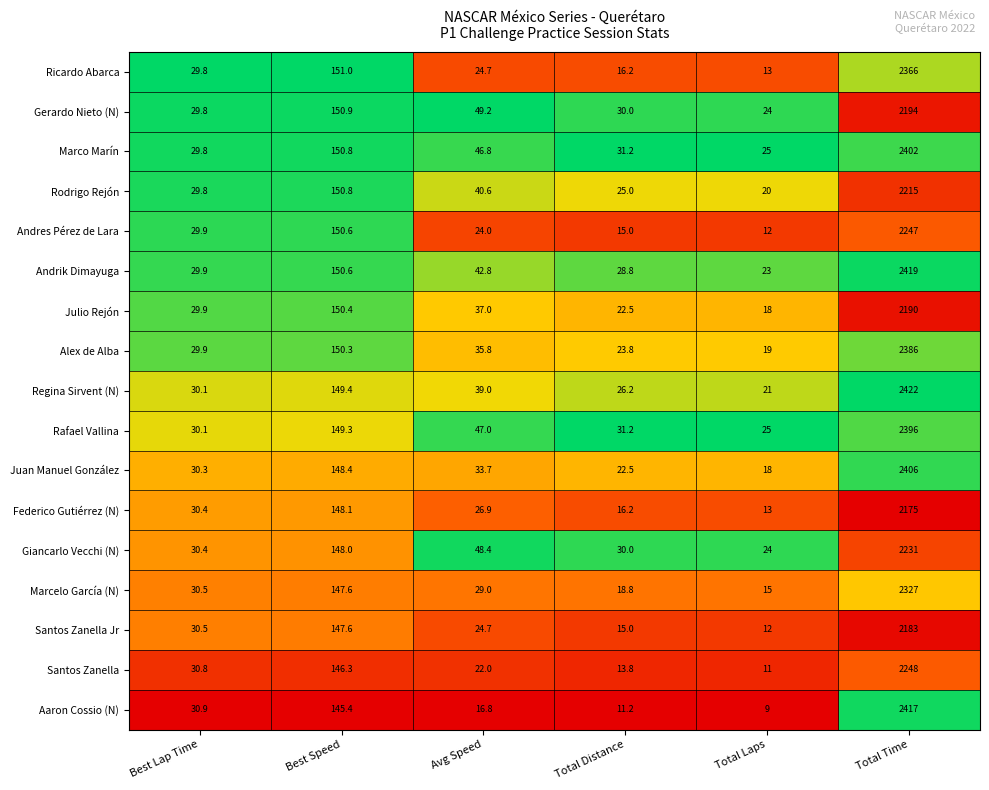

What is the difference between the highest and lowest values at Total Time?

247.0